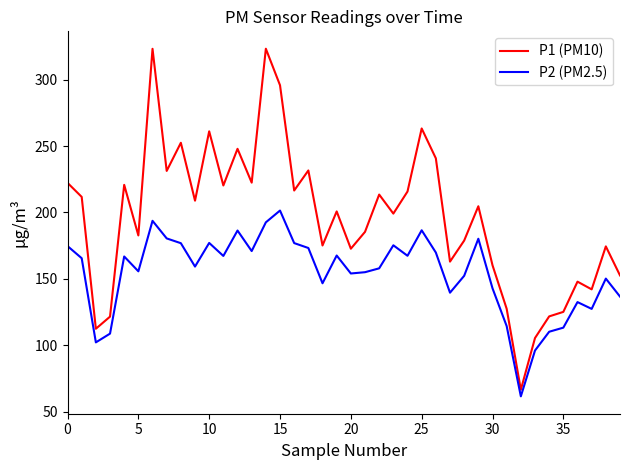

Rank the series by their maximum value, from highest to lowest.

P1 (PM10), P2 (PM2.5)